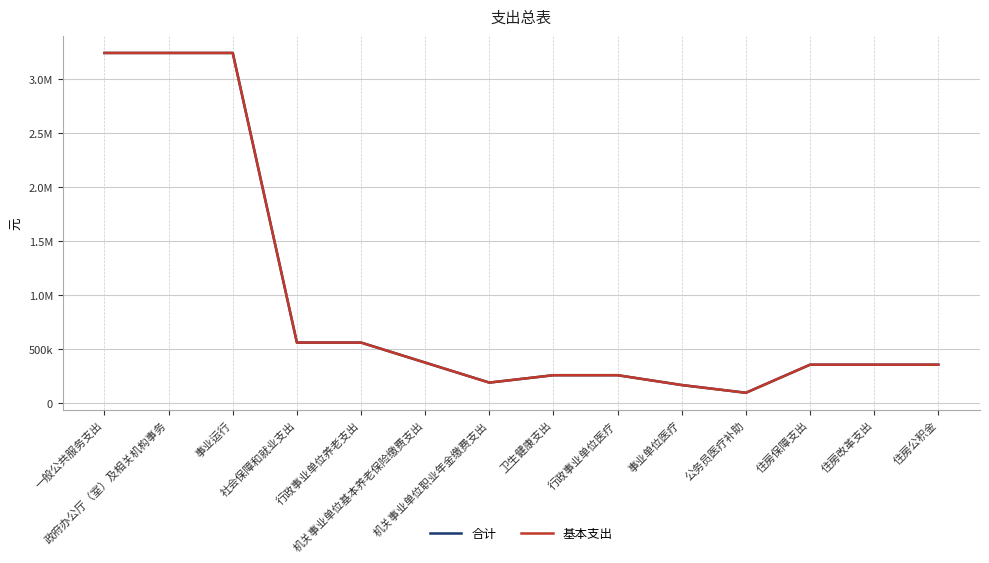

Does the chart display data point markers on the line(s)?

No